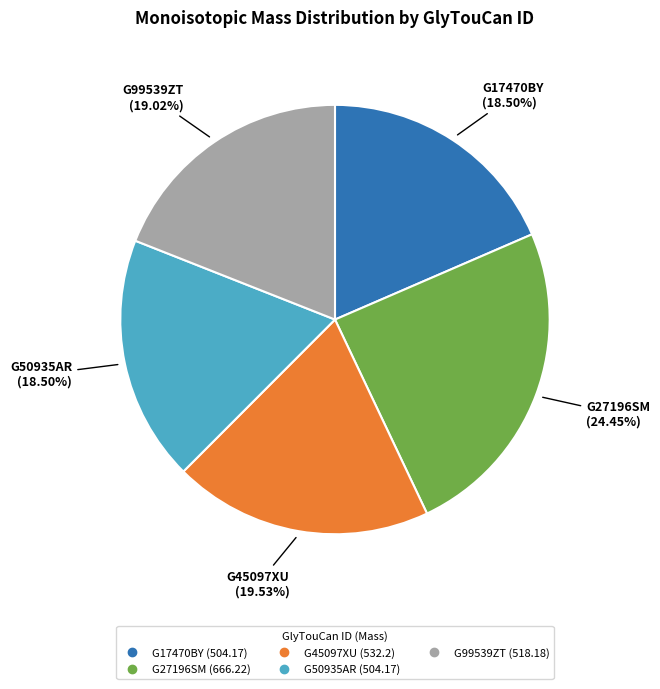

To the nearest percent, what portion does G99539ZT represent?

19%